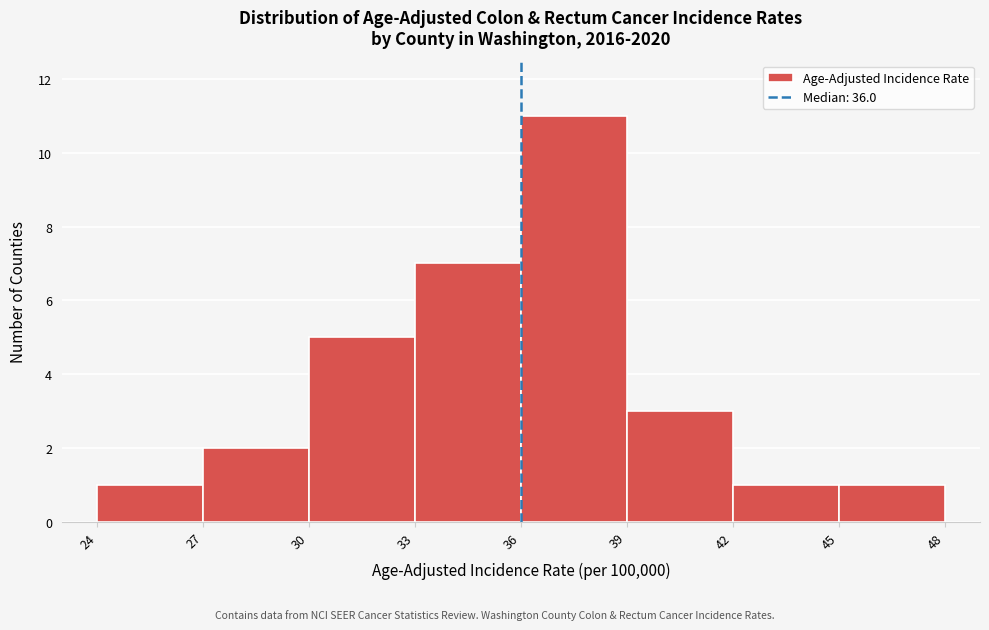

Reading left to right, list every bar in this chart as the range it spans on the x-axis followed by its height. The values are not printed on the chart, so give them approximately, as read against the axis.

24 to 27: 1
27 to 30: 2
30 to 33: 5
33 to 36: 7
36 to 39: 11
39 to 42: 3
42 to 45: 1
45 to 48: 1